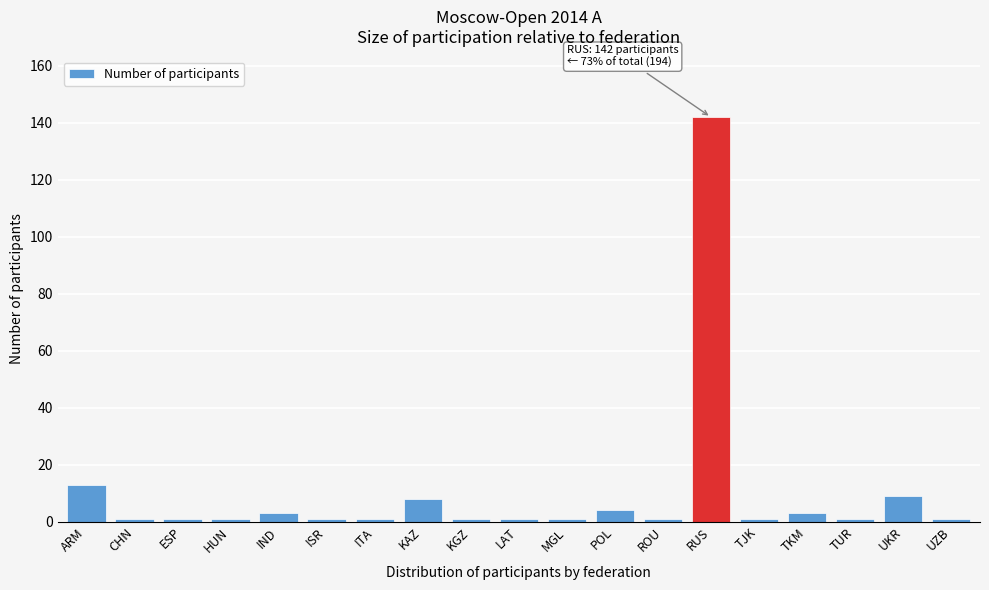

Reading left to right, extract all data points from this chart.

13	1	1	1	3	1	1	8	1	1	1	4	1	142	1	3	1	9	1